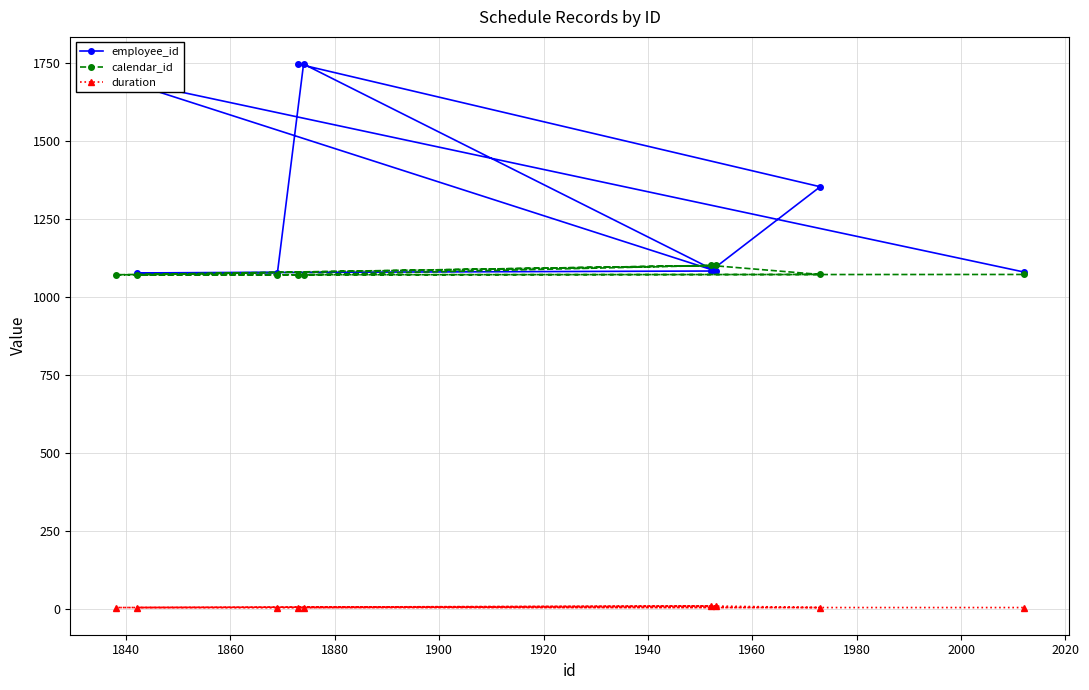

What is the average value of the duration series?

7